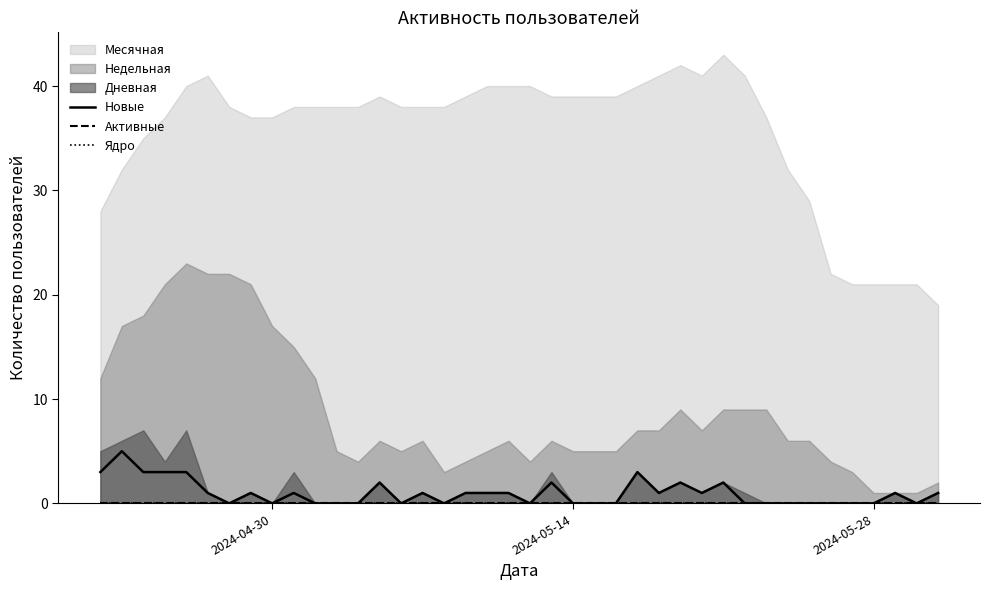

Does the chart display data point markers on the line(s)?

No